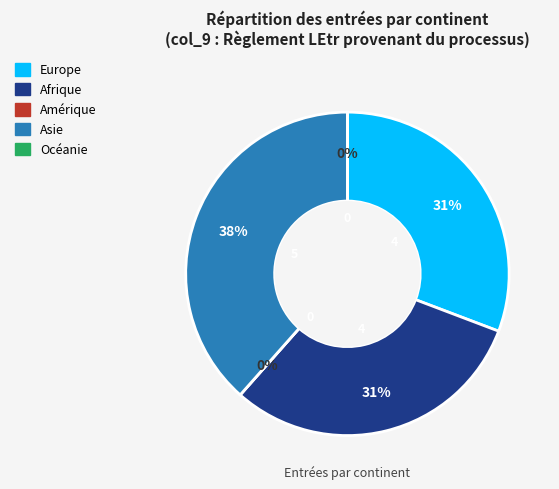

To the nearest percent, what is the difference between the largest and smallest slice percentages?

38%